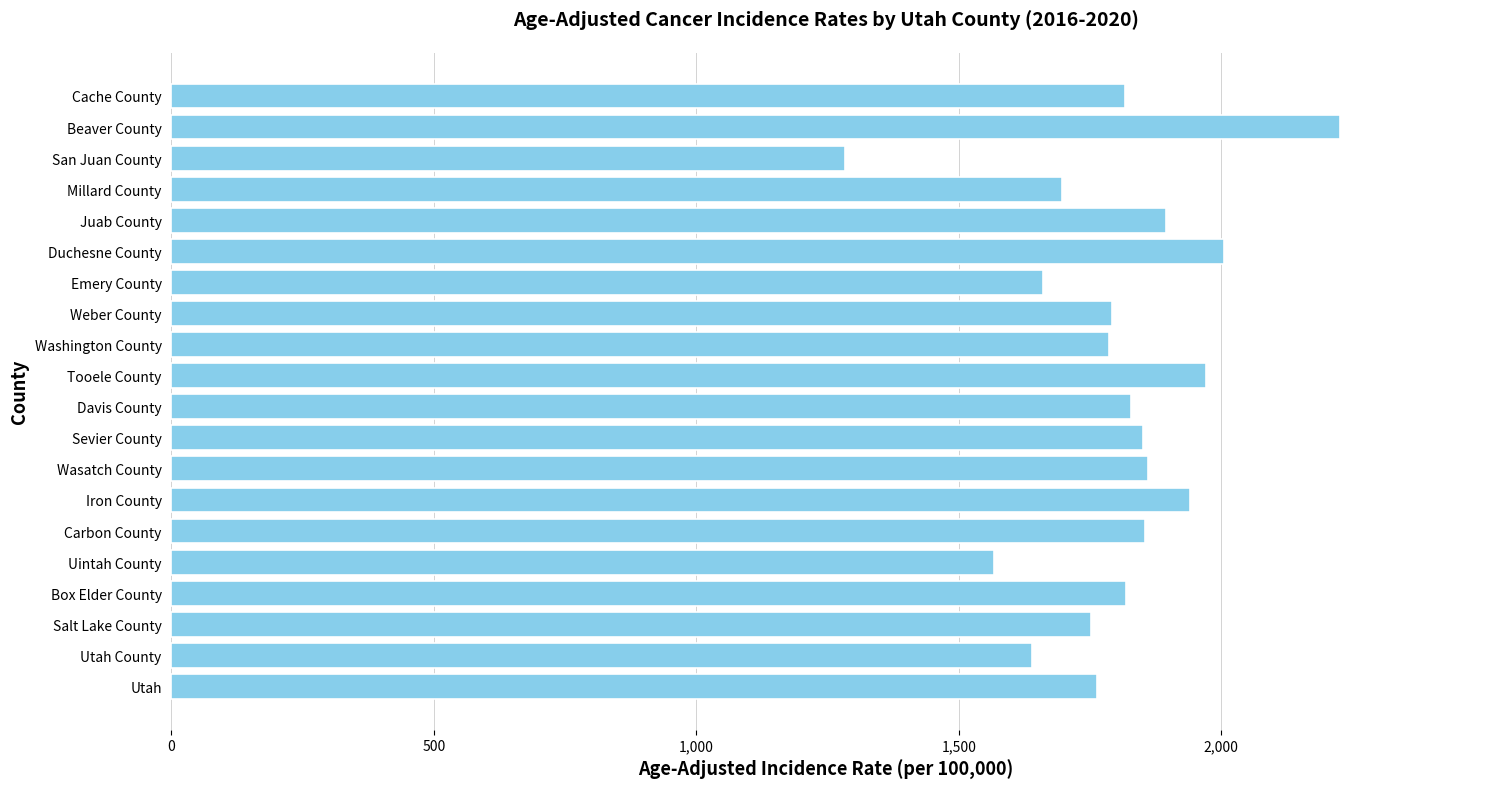

True or false: the data shows 1940.7 at Iron County.

True